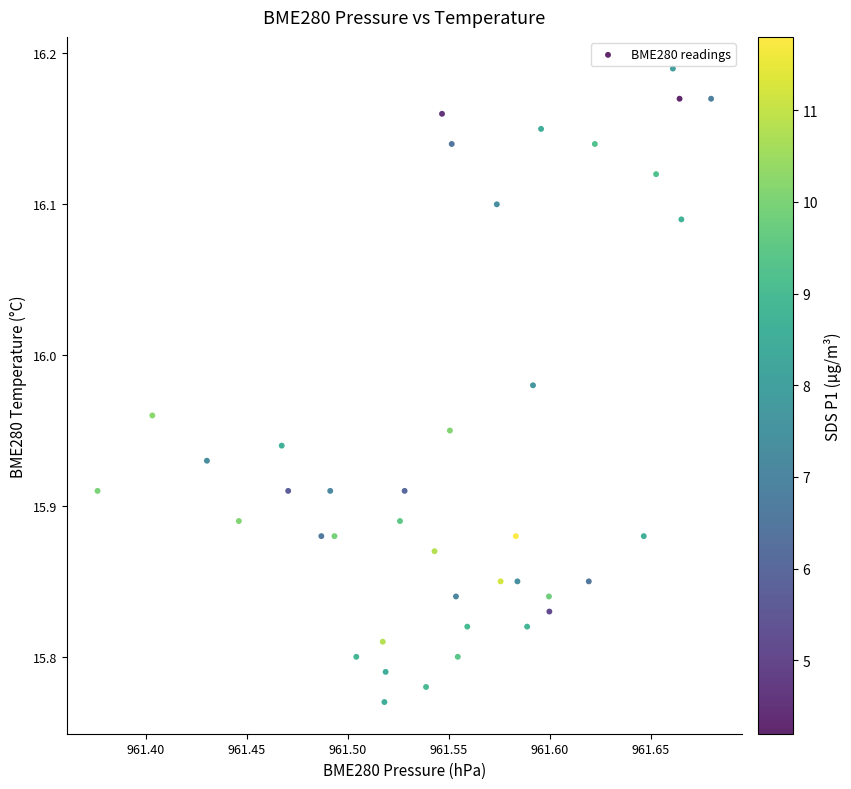

What is the range of X values (max minus min)?

0.3